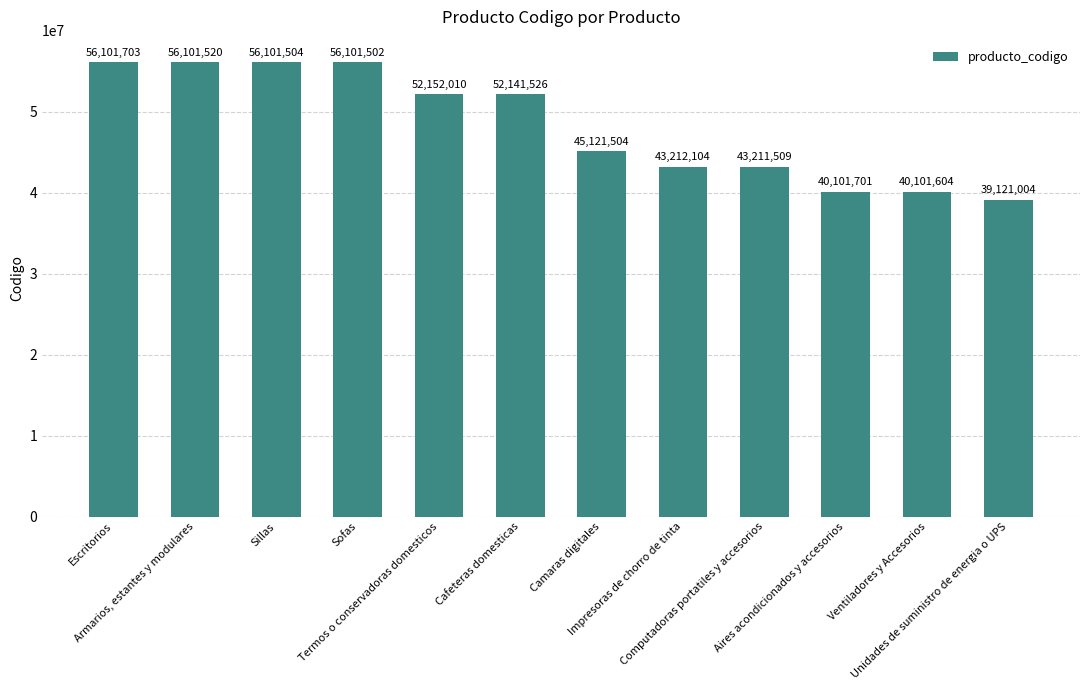

What is the label of the 8th bar from the right?

Termos o conservadoras domesticos